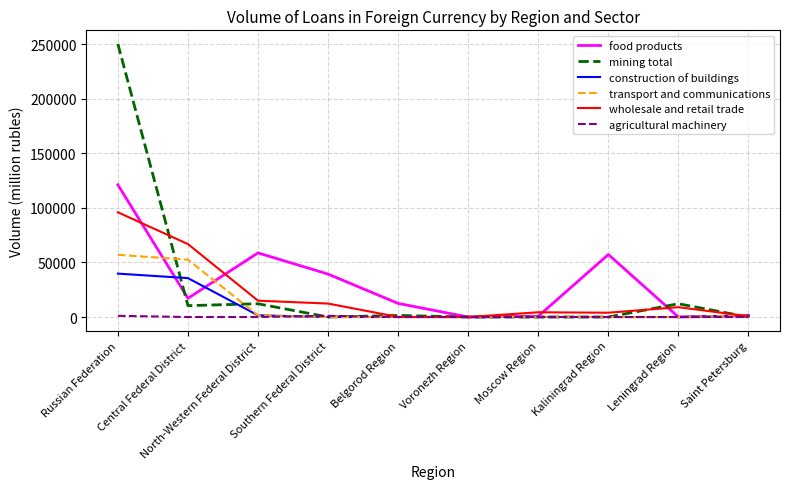

Rank the series by their maximum value, from highest to lowest.

mining total, food products, wholesale and retail trade, transport and communications, construction of buildings, agricultural machinery